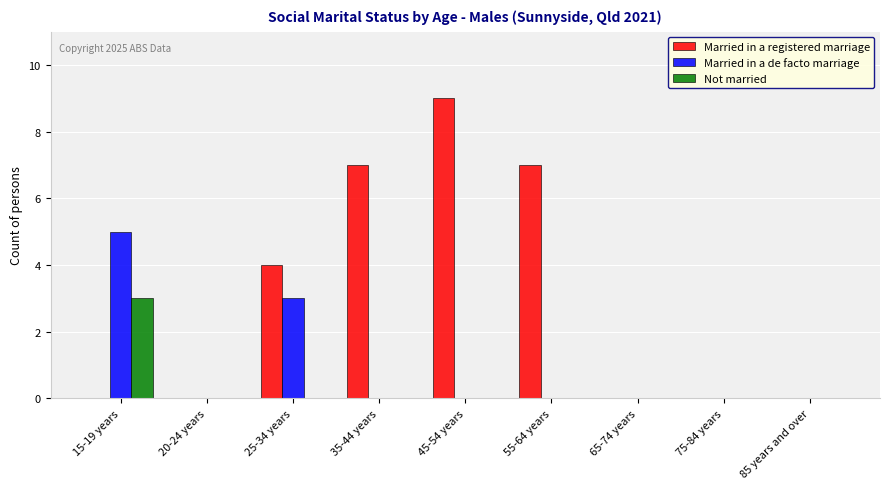

Reading right to left, what are all the values shown in this chart?

Married in a registered marriage: 0	0	0	7	9	7	4	0	0
Married in a de facto marriage: 0	0	0	0	0	0	3	0	5
Not married: 0	0	0	0	0	0	0	0	3